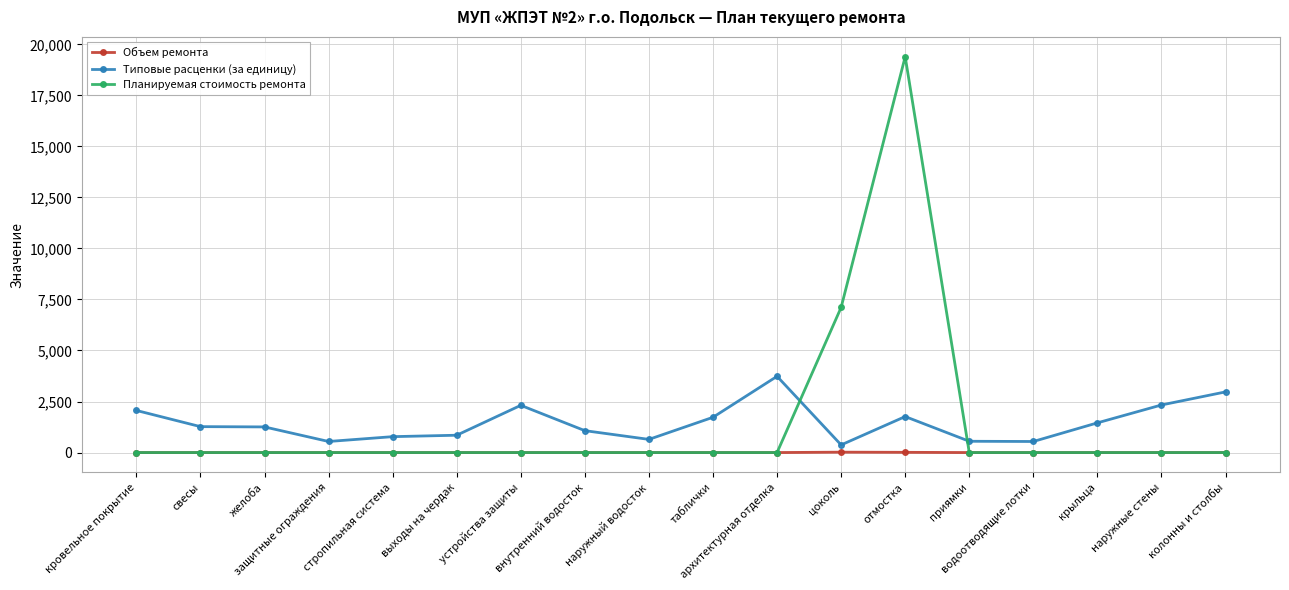

True or false: Планируемая стоимость ремонта and Типовые расценки (за единицу) intersect in this chart.

True